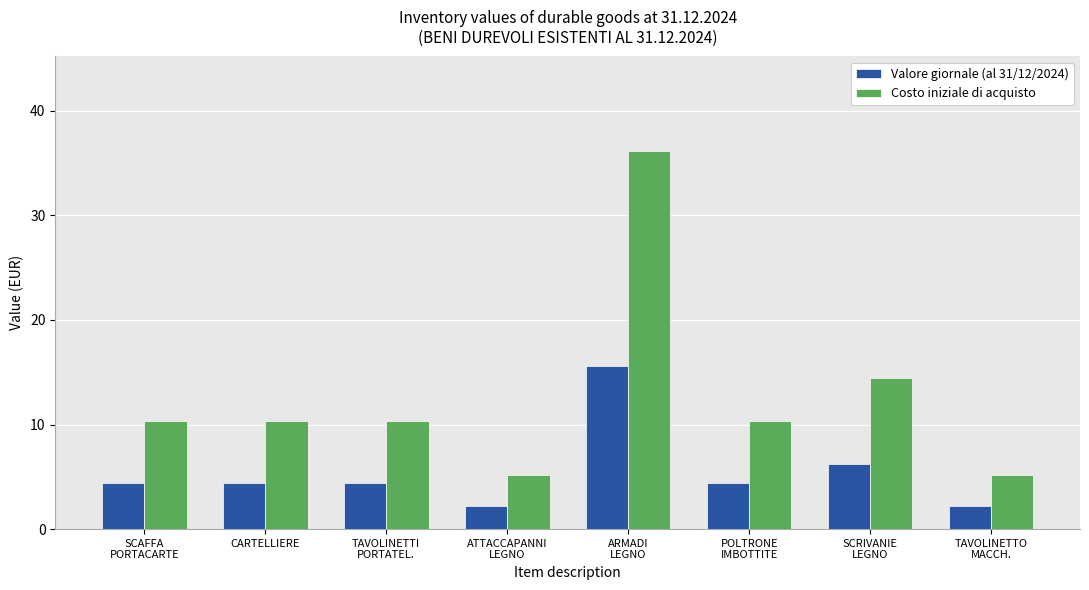

The value of Valore giornale (al 31/12/2024) at SCRIVANIE
LEGNO is 3.9. True or false?

False